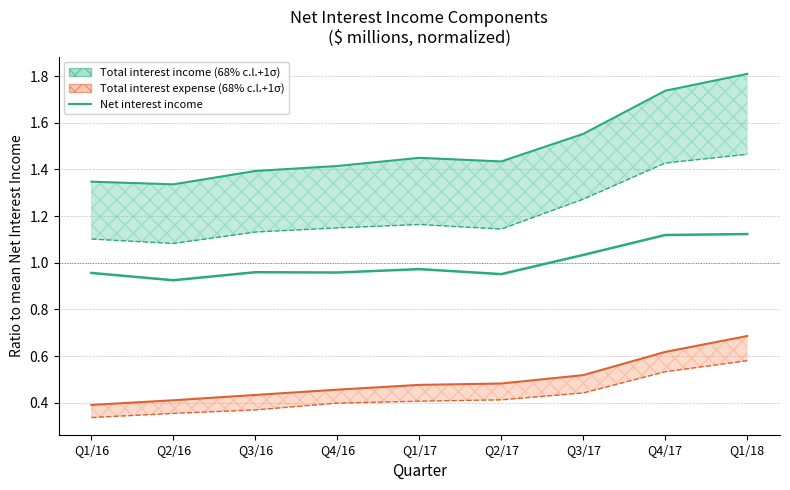

At which category does the data reach its first local valley?

Q2/16